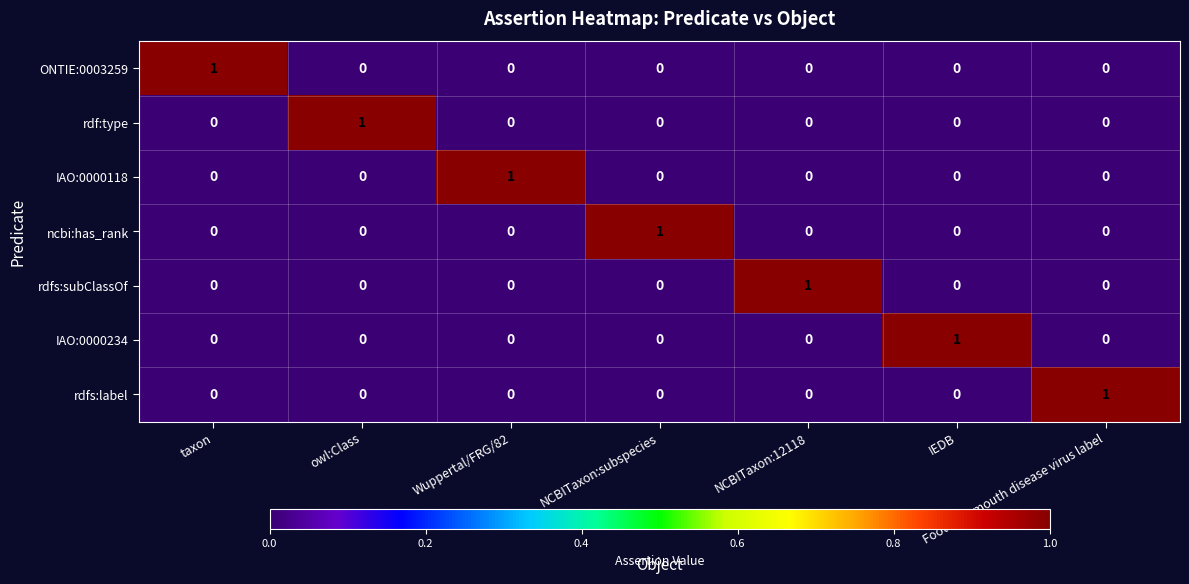

True or false: ncbi:has_rank has a value of 0 at taxon.

True